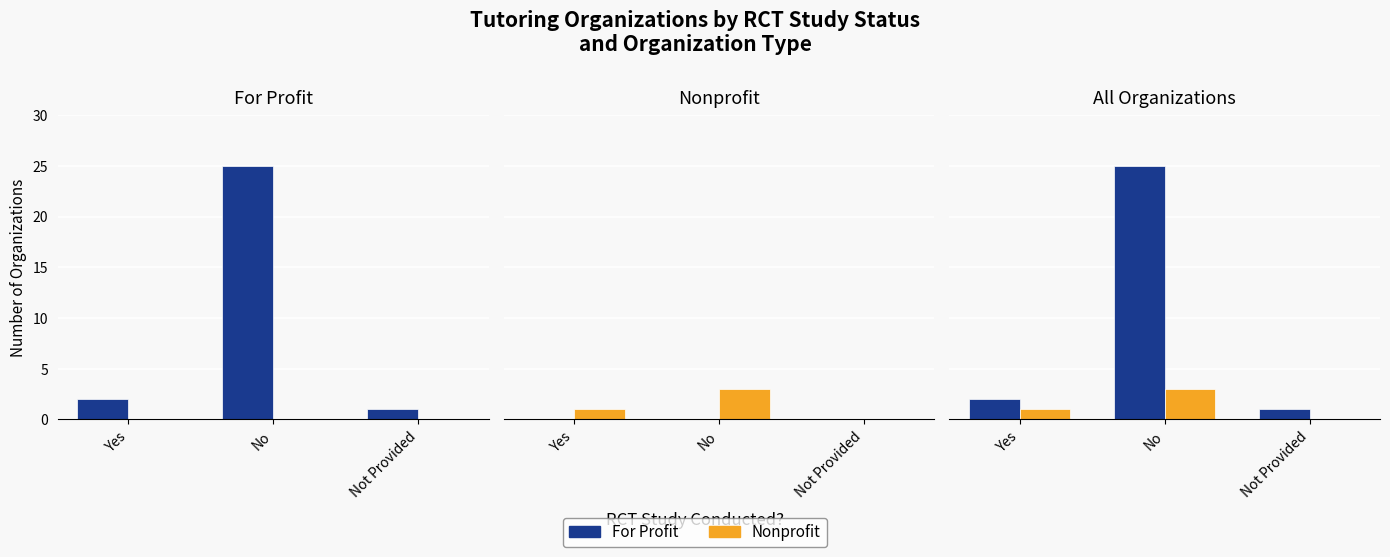

Where is Nonprofit nearest to the value 1?

Yes